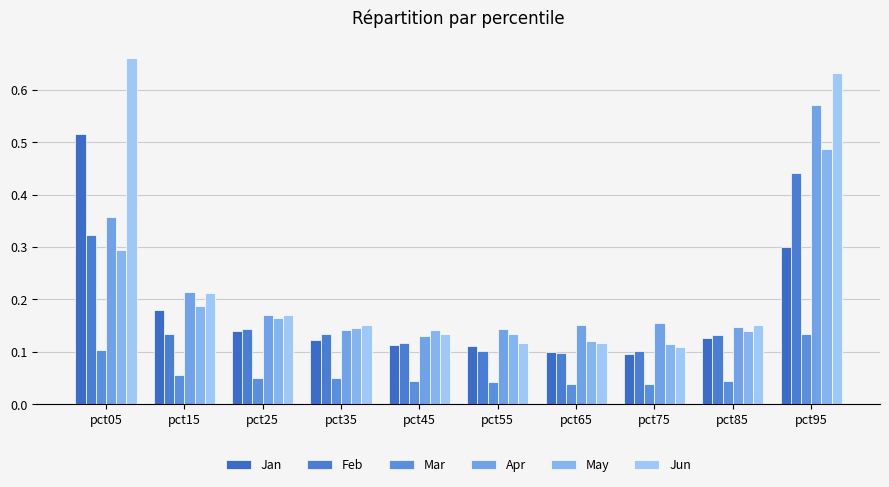

Which series has the largest range (max minus min)?

Jun